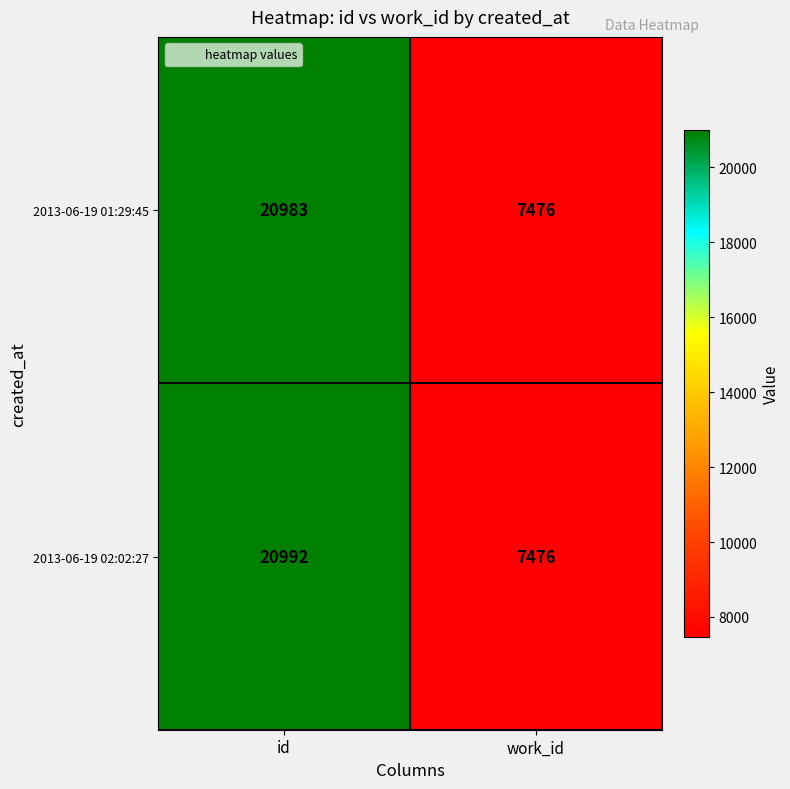

Where is 2013-06-19 01:29:45 nearest to the value 14229?

work_id